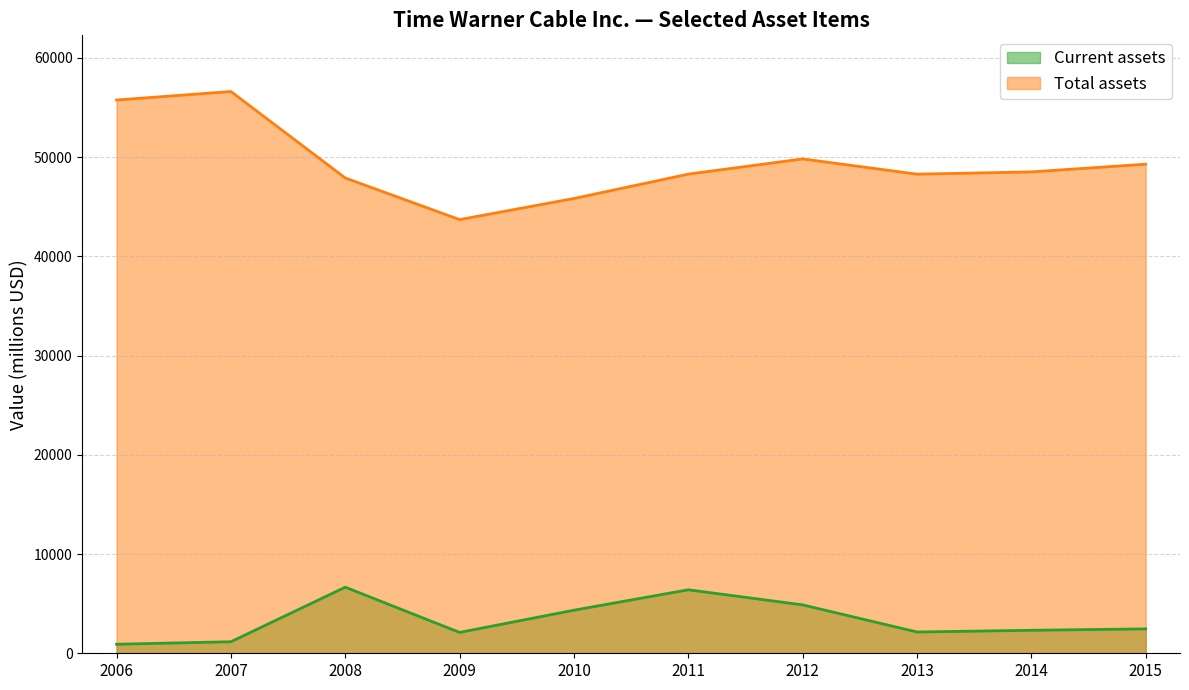

What is the value of the Total assets point at the 3rd from the left?

47889